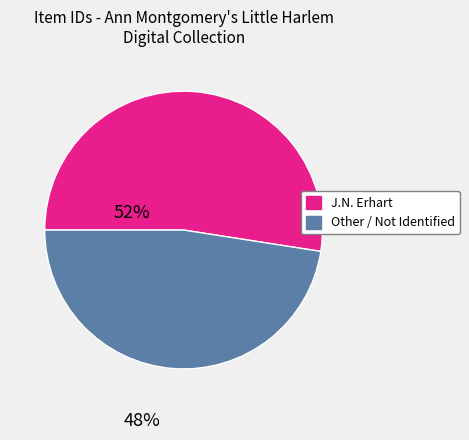

Does any single category account for the majority?

Yes